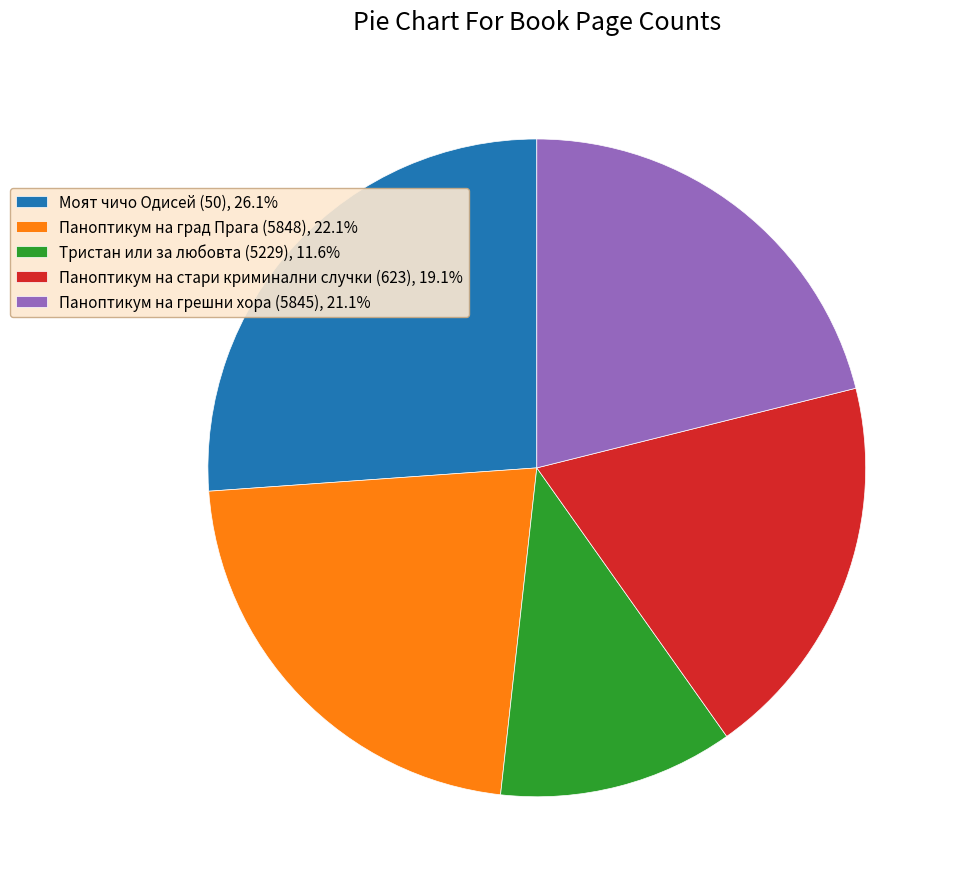

The Паноптикум на грешни хора (5845) slice represents 21% of the pie. True or false?

True